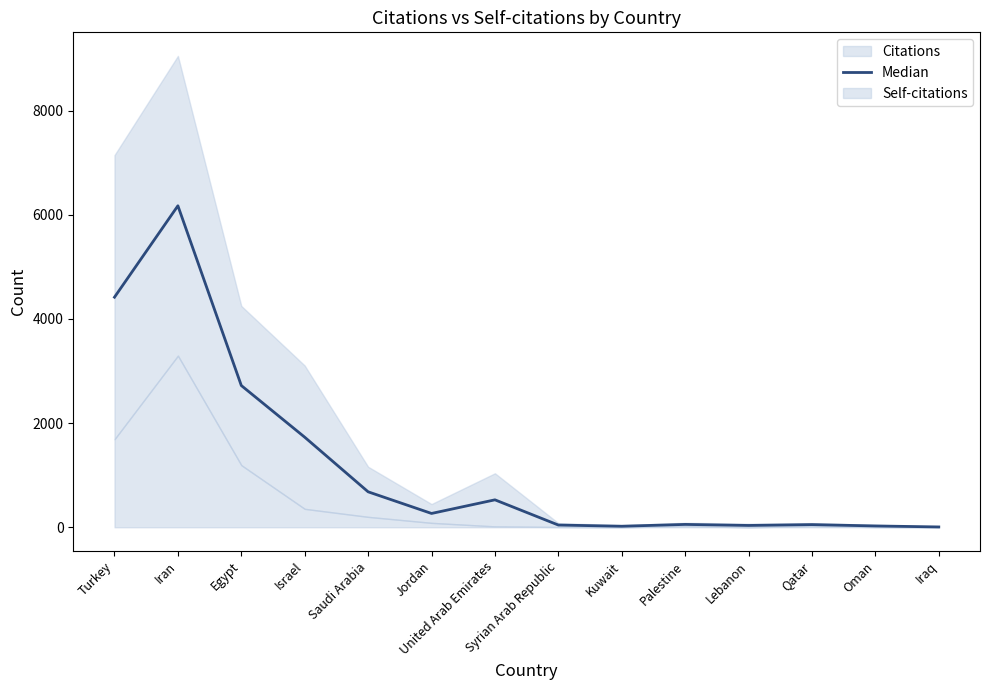

What is the label of the 2nd point from the right?

Oman